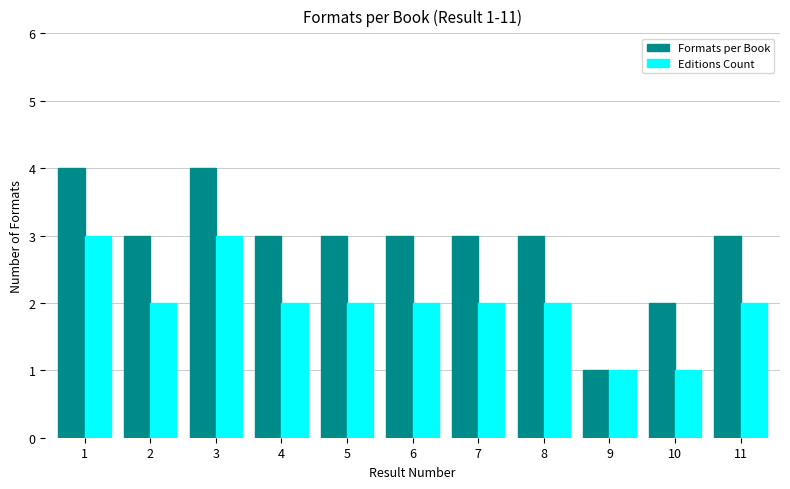

Reading right to left, what are all the values shown in this chart?

Formats per Book: 11=3	10=2	9=1	8=3	7=3	6=3	5=3	4=3	3=4	2=3	1=4
Editions Count: 11=2	10=1	9=1	8=2	7=2	6=2	5=2	4=2	3=3	2=2	1=3